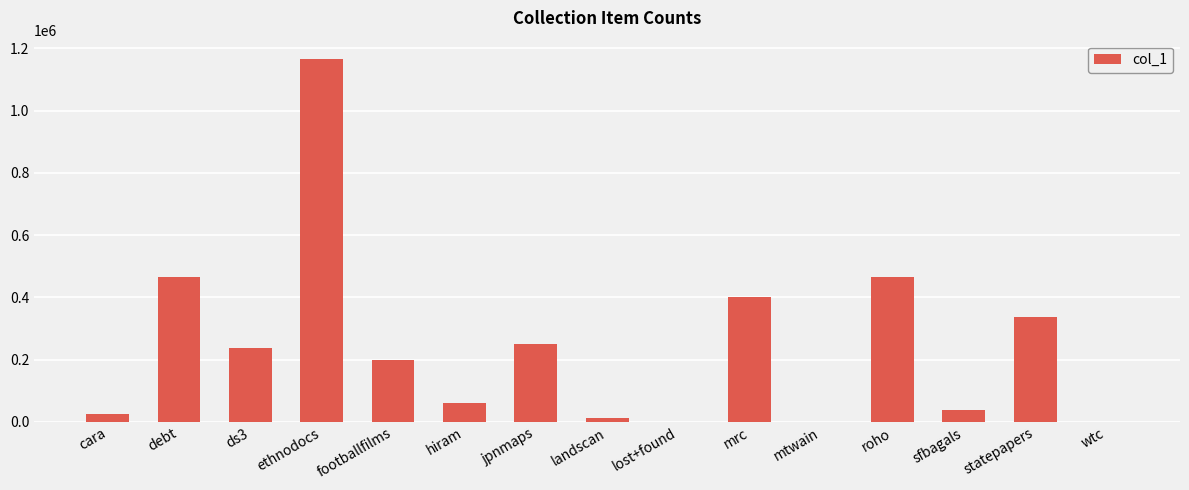

What is the sum of the values at roho and statepapers?

801666